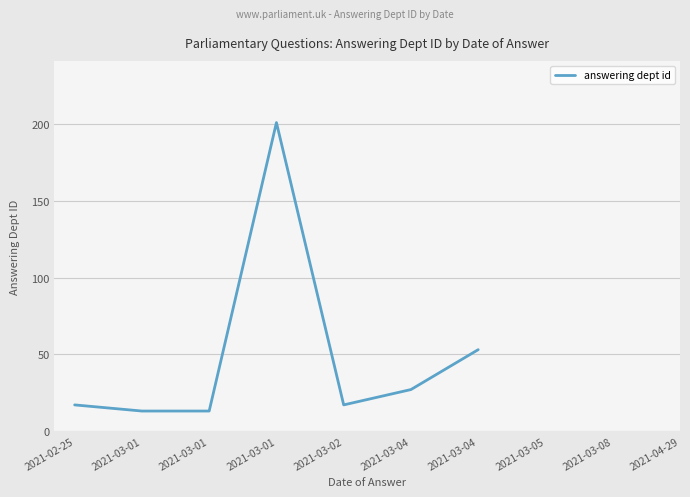

Between 2021-03-01 and 2021-03-02, which is larger?

2021-03-02